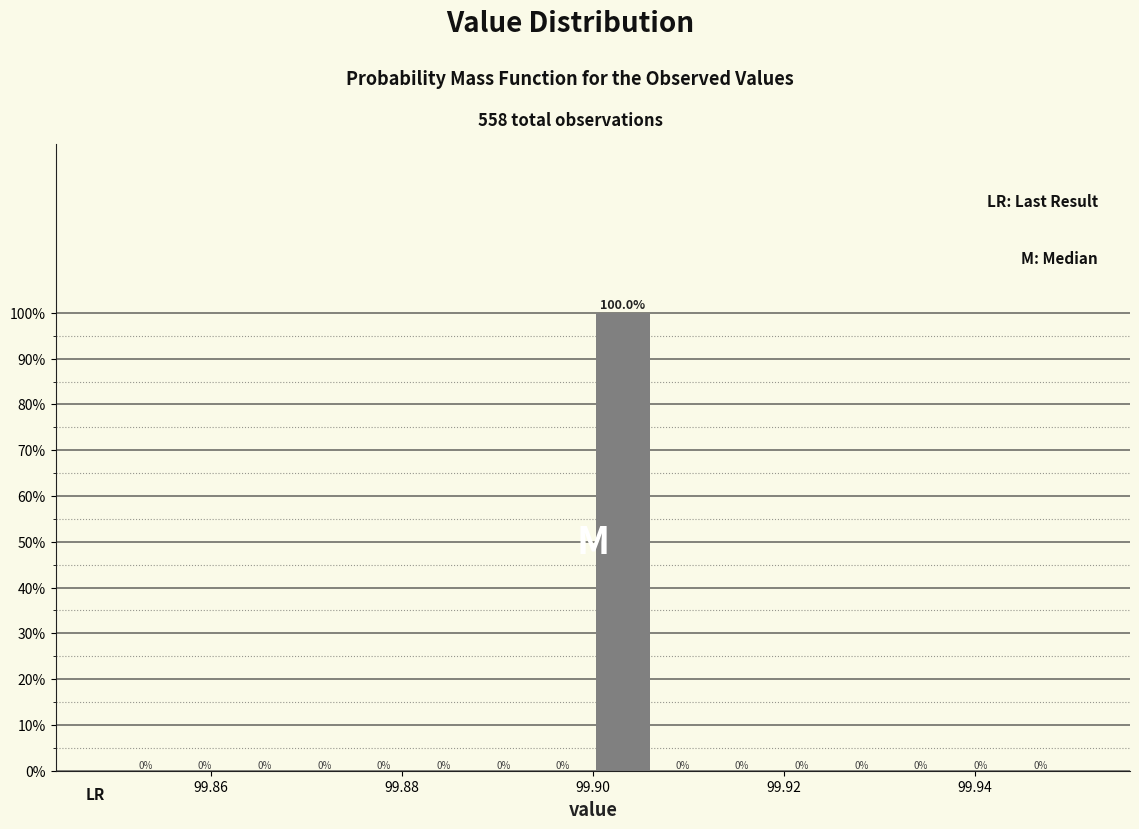

Read against the x-axis, roughly where is the centre of the tallest bar?

99.904